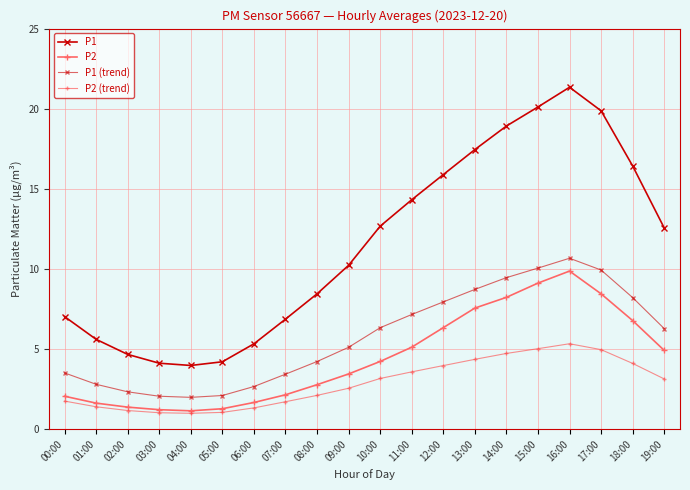

Reading left to right, list all the values displayed in this chart.

P1: 00:00=7.0	01:00=5.6	02:00=4.7	03:00=4.1	04:00=4.0	05:00=4.2	06:00=5.3	07:00=6.9	08:00=8.4	09:00=10.2	10:00=12.7	11:00=14.3	12:00=15.9	13:00=17.4	14:00=18.9	15:00=20.1	16:00=21.3	17:00=19.9	18:00=16.4	19:00=12.6
P2: 00:00=2.1	01:00=1.6	02:00=1.4	03:00=1.2	04:00=1.1	05:00=1.3	06:00=1.7	07:00=2.1	08:00=2.8	09:00=3.5	10:00=4.2	11:00=5.1	12:00=6.3	13:00=7.6	14:00=8.2	15:00=9.1	16:00=9.9	17:00=8.4	18:00=6.8	19:00=4.9
P1 (trend): 00:00=3.5	01:00=2.8	02:00=2.3	03:00=2.1	04:00=2.0	05:00=2.1	06:00=2.7	07:00=3.4	08:00=4.2	09:00=5.1	10:00=6.3	11:00=7.2	12:00=7.9	13:00=8.7	14:00=9.5	15:00=10.1	16:00=10.7	17:00=9.9	18:00=8.2	19:00=6.3
P2 (trend): 00:00=1.8	01:00=1.4	02:00=1.2	03:00=1.0	04:00=1.0	05:00=1.1	06:00=1.3	07:00=1.7	08:00=2.1	09:00=2.6	10:00=3.2	11:00=3.6	12:00=4.0	13:00=4.4	14:00=4.7	15:00=5.0	16:00=5.3	17:00=5.0	18:00=4.1	19:00=3.1